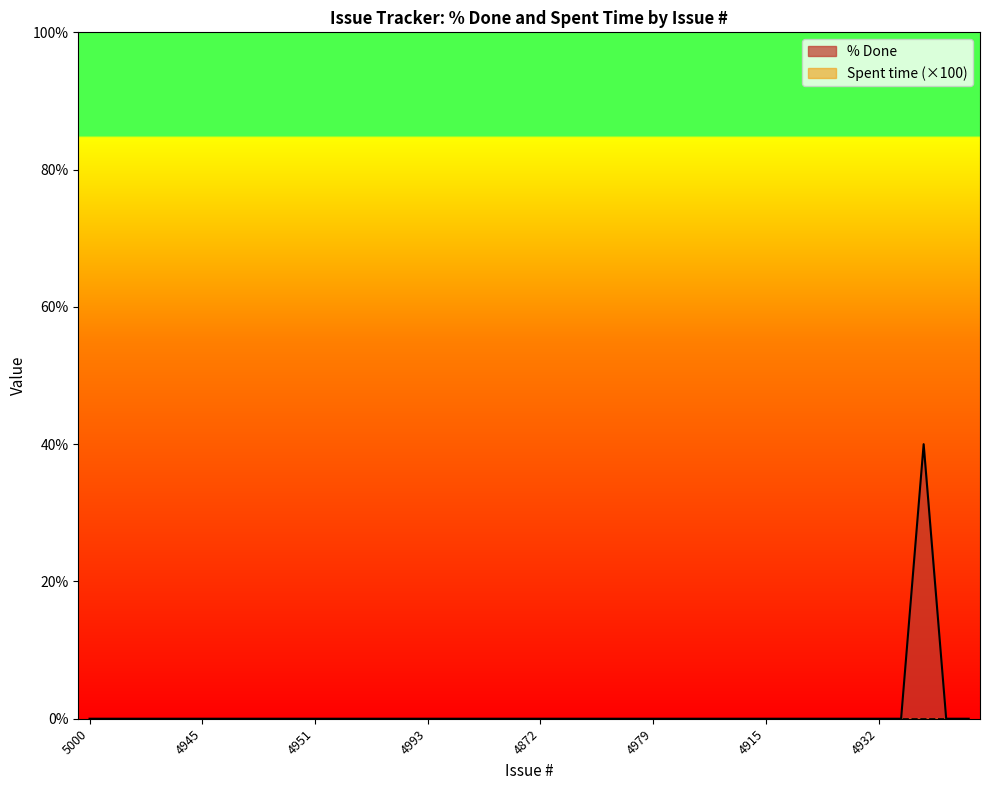

List the labels in order of value, smallest first.

5000, 4936, 4940, 4947, 4948, 4945, 4937, 4950, 4952, 4949, 4951, 4954, 4956, 4958, 4959, 4993, 4960, 4901, 4866, 4868, 4872, 4873, 5260, 5328, 5225, 4979, 5265, 5263, 4908, 4914, 4915, 4890, 4925, 4931, 4926, 4932, 4933, 5339, 5340, 5327